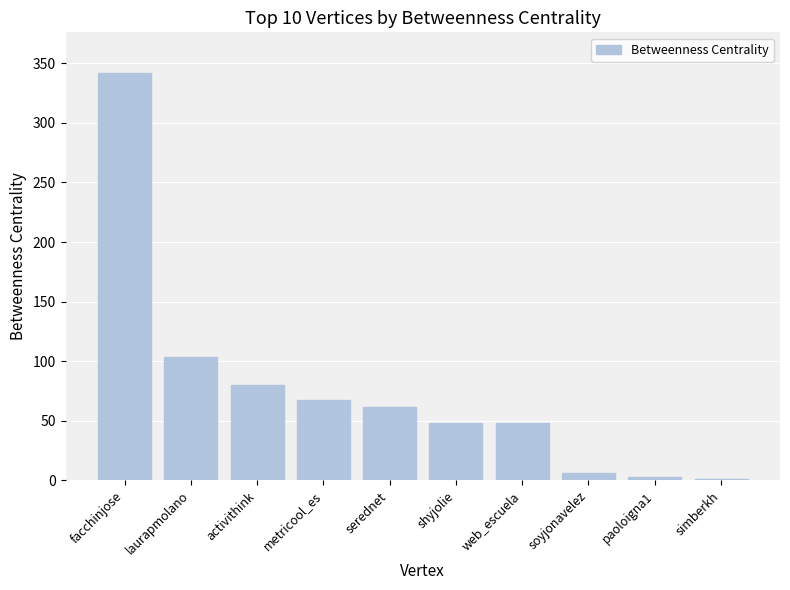

Are the bars grouped side by side (vs. stacked)?

No